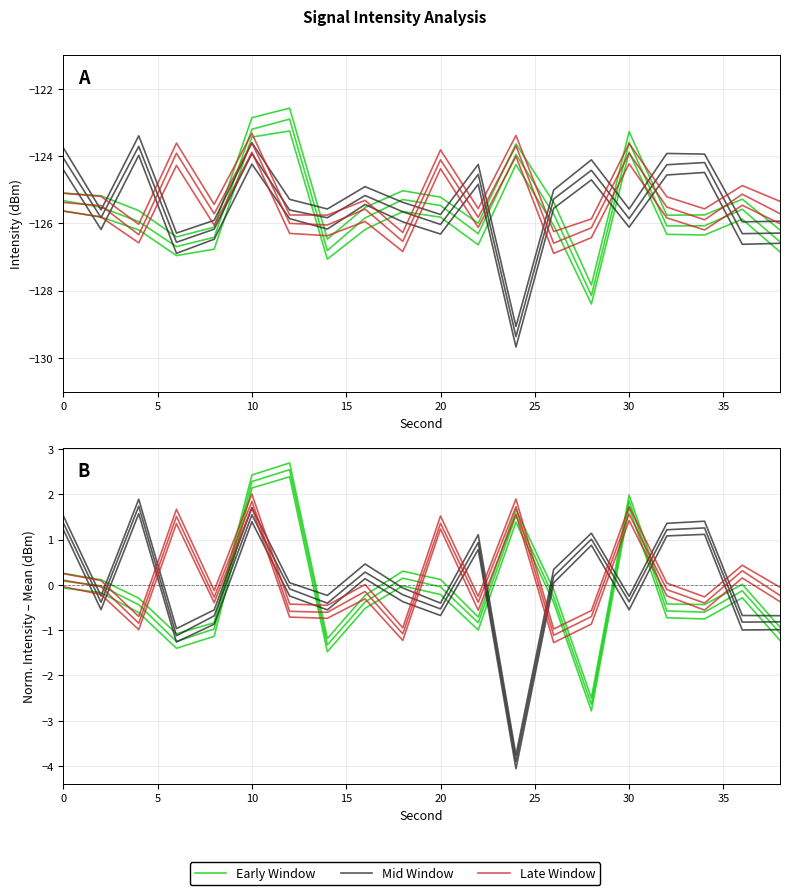

What is the maximum value shown in the chart?

2.5